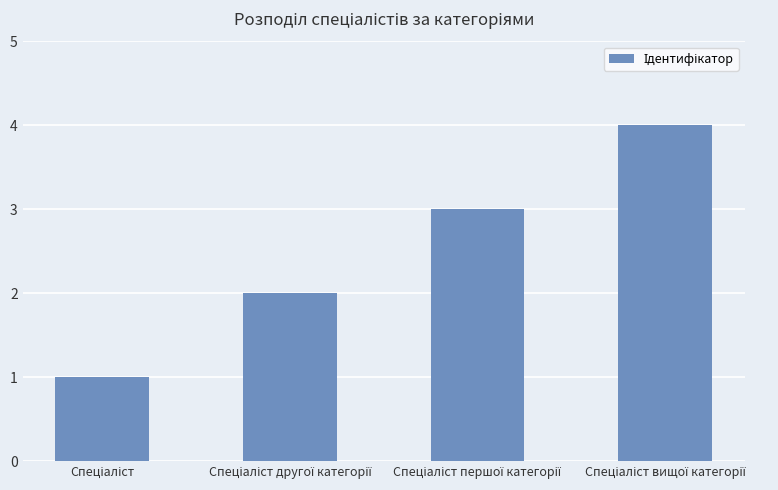

What is the maximum value shown in the chart?

4